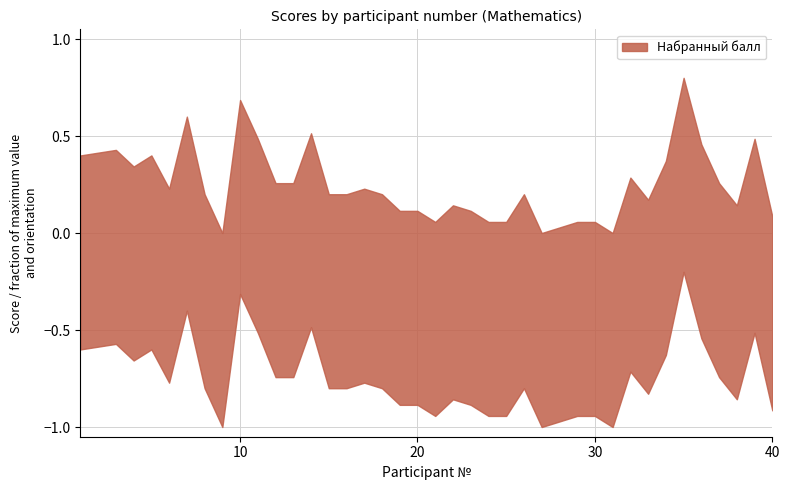

Which series has the widest spread of values?

Набранный балл